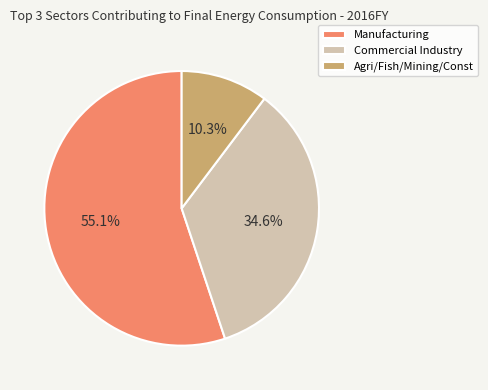

What percentage is the Commercial Industry slice, to the nearest percent?

35%